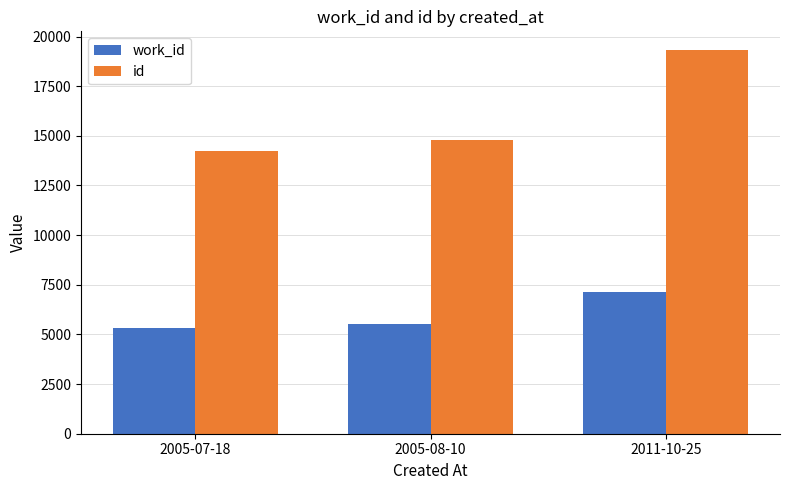

What is the maximum value for work_id?

7120